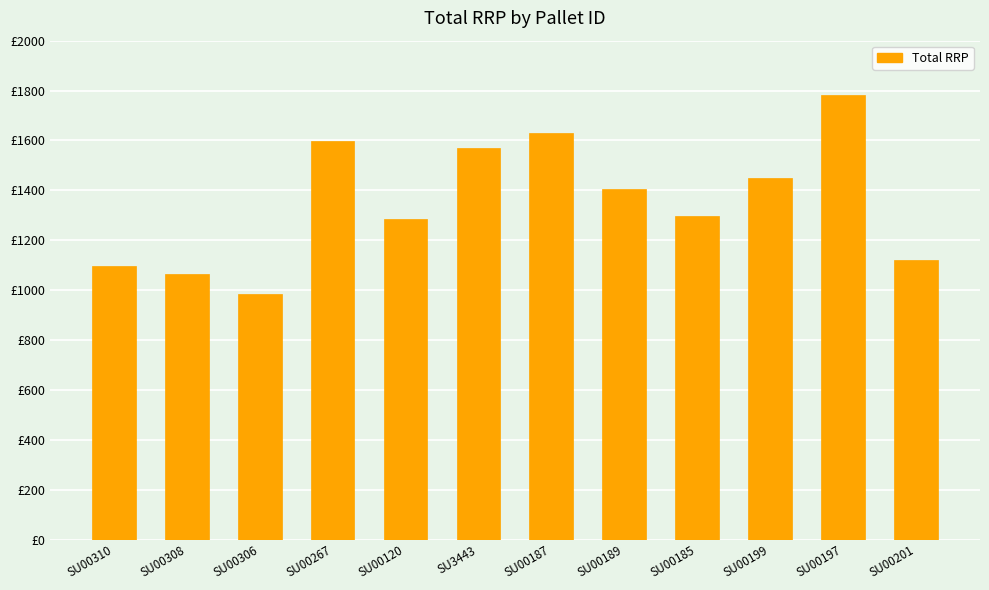

Reading left to right, transcribe all the data shown in this chart.

1097.6	1064.5	983.6	1596.2	1286.9	1569.4	1629.6	1406.0	1296.6	1450.0	1783.0	1120.2